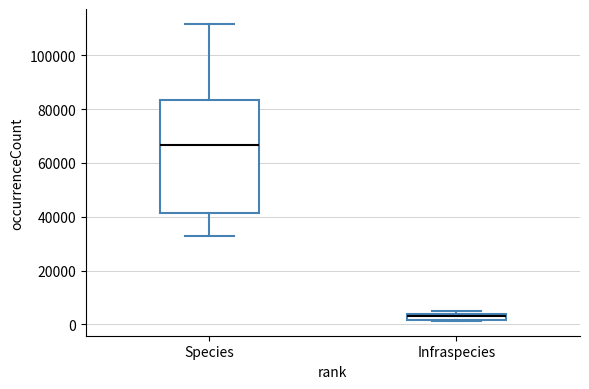

Which box's median line is the lowest?

Infraspecies